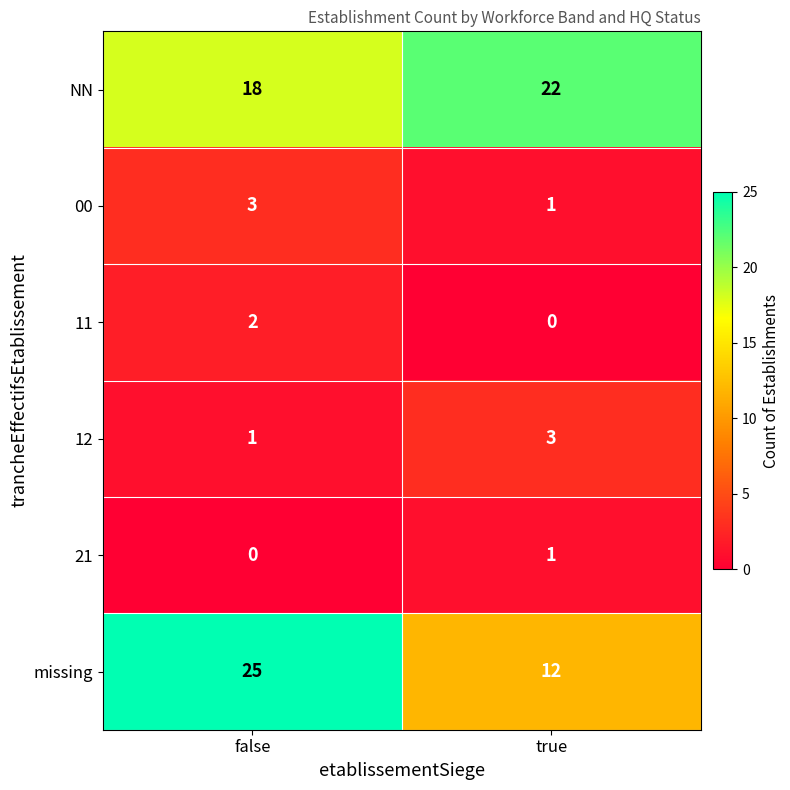

What is the approximate value of 12 at true?

3